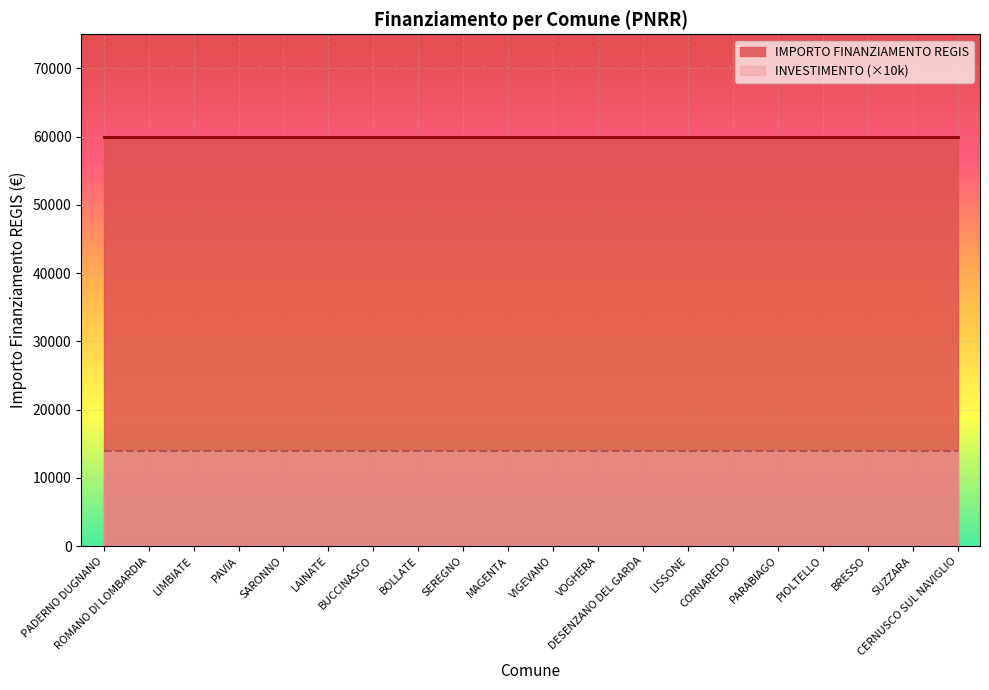

Which series has the largest total across all categories?

IMPORTO FINANZIAMENTO REGIS